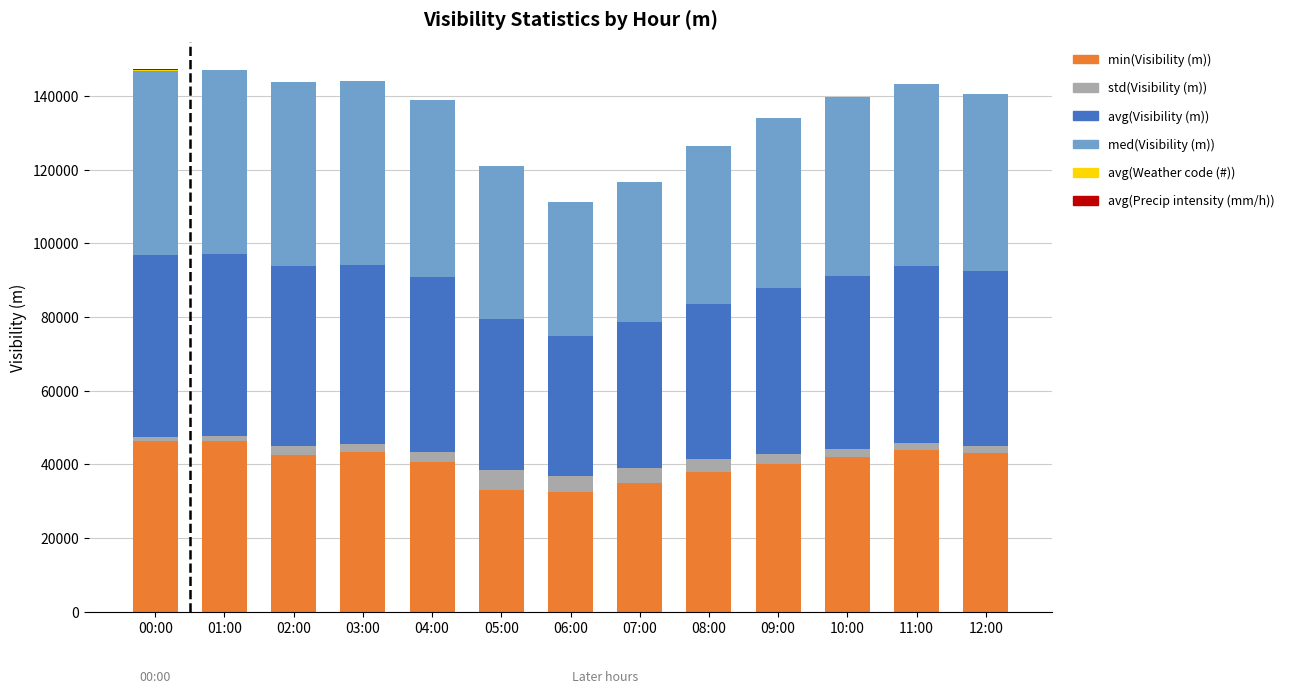

Does the chart contain stacked bars?

Yes